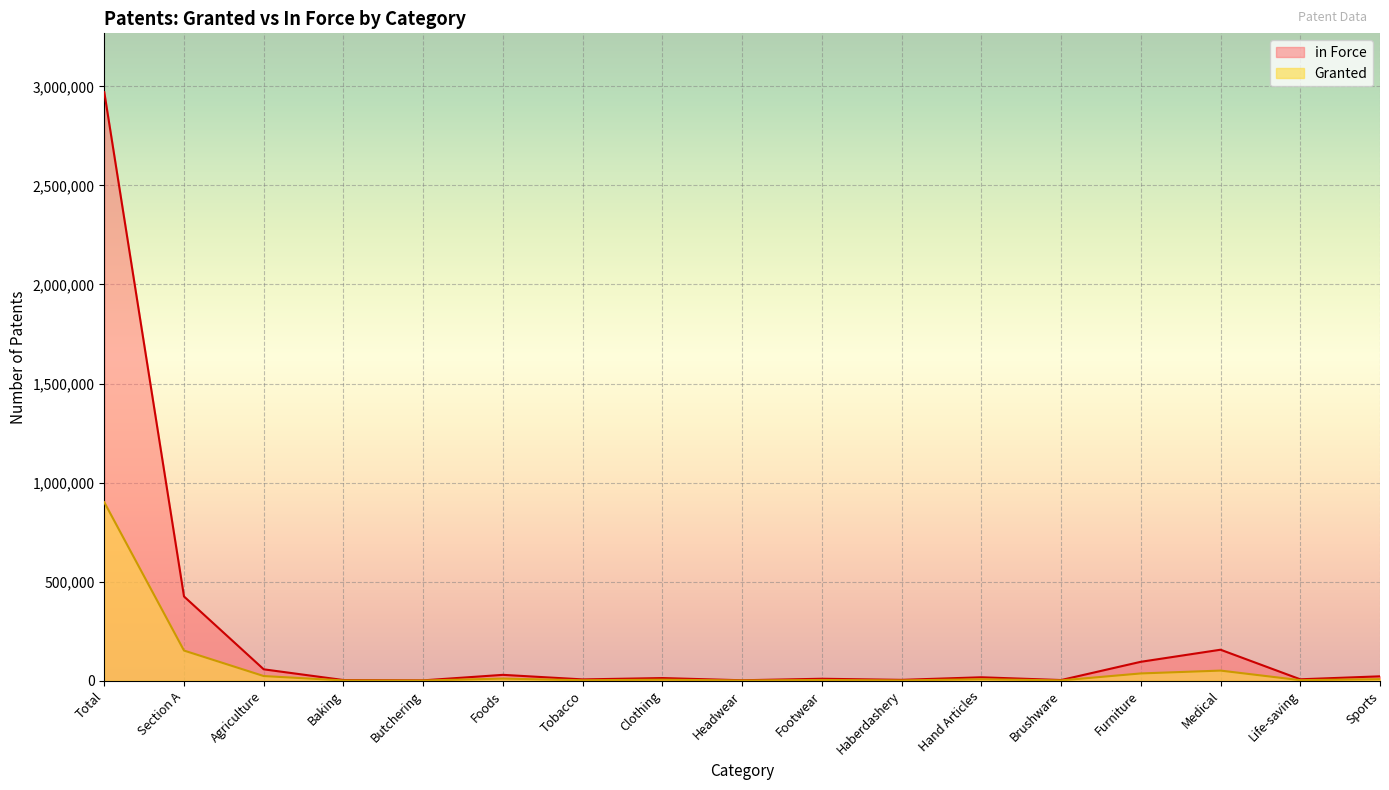

What is the label of the 13th point from the right?

Butchering